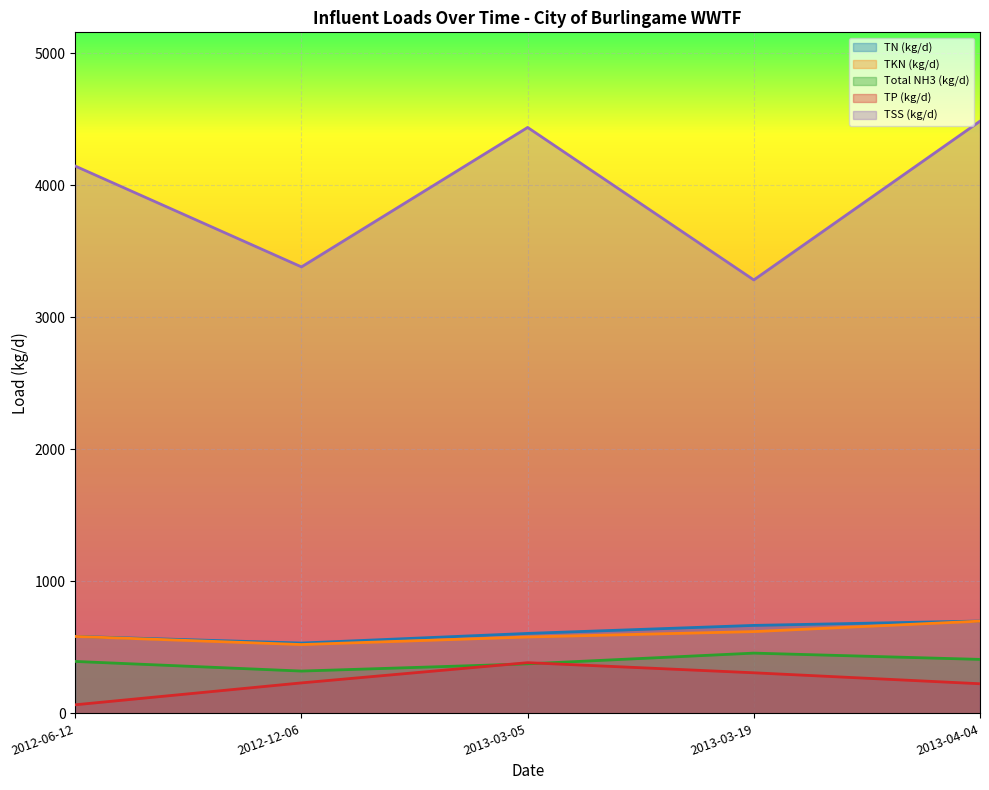

Which series has the largest total across all categories?

TSS (kg/d)